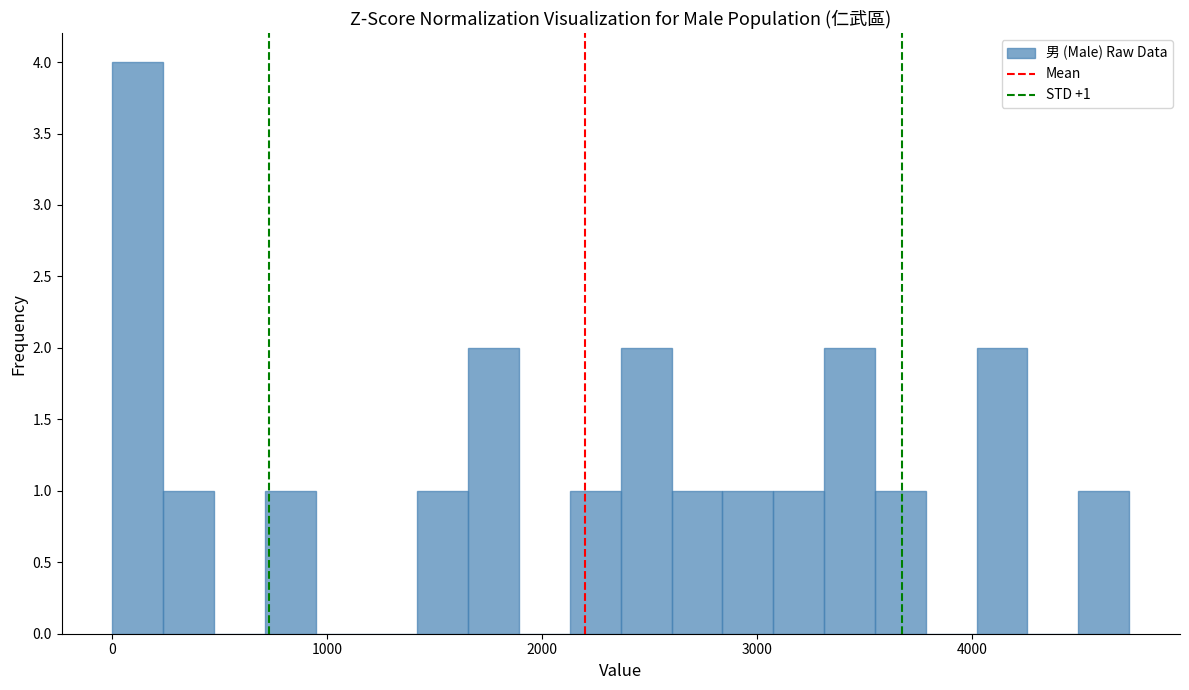

Read against the x-axis, roughly where is the centre of the tallest bar?

100